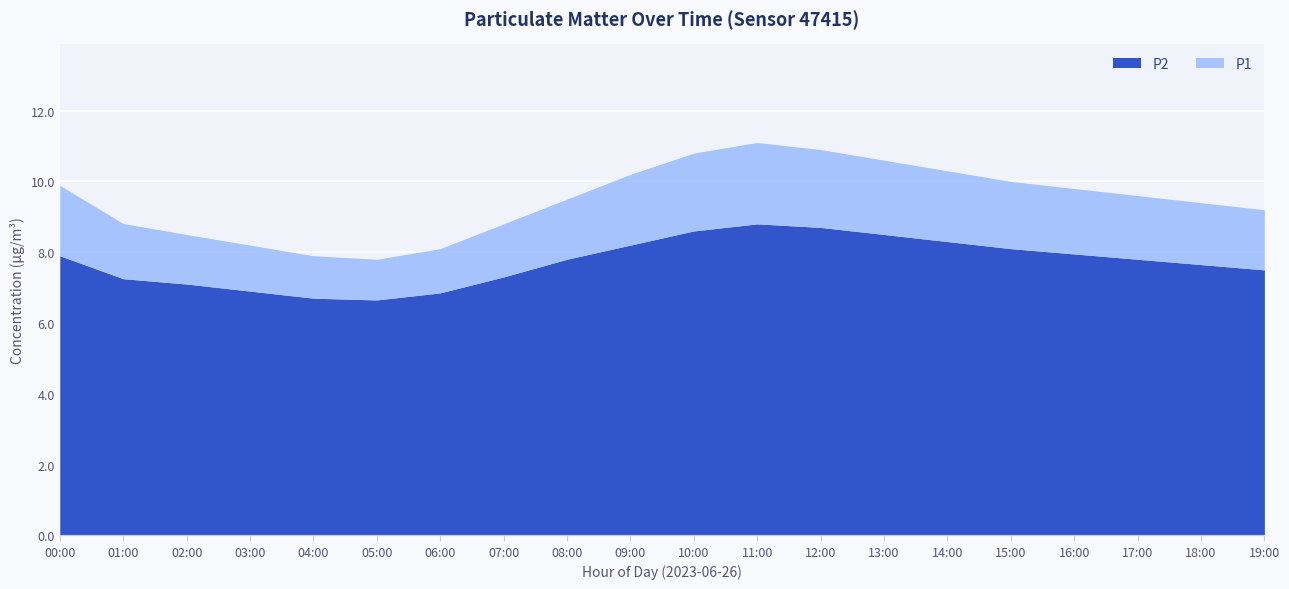

Rank the series at 03:00 from lowest to highest value.

P1, P2